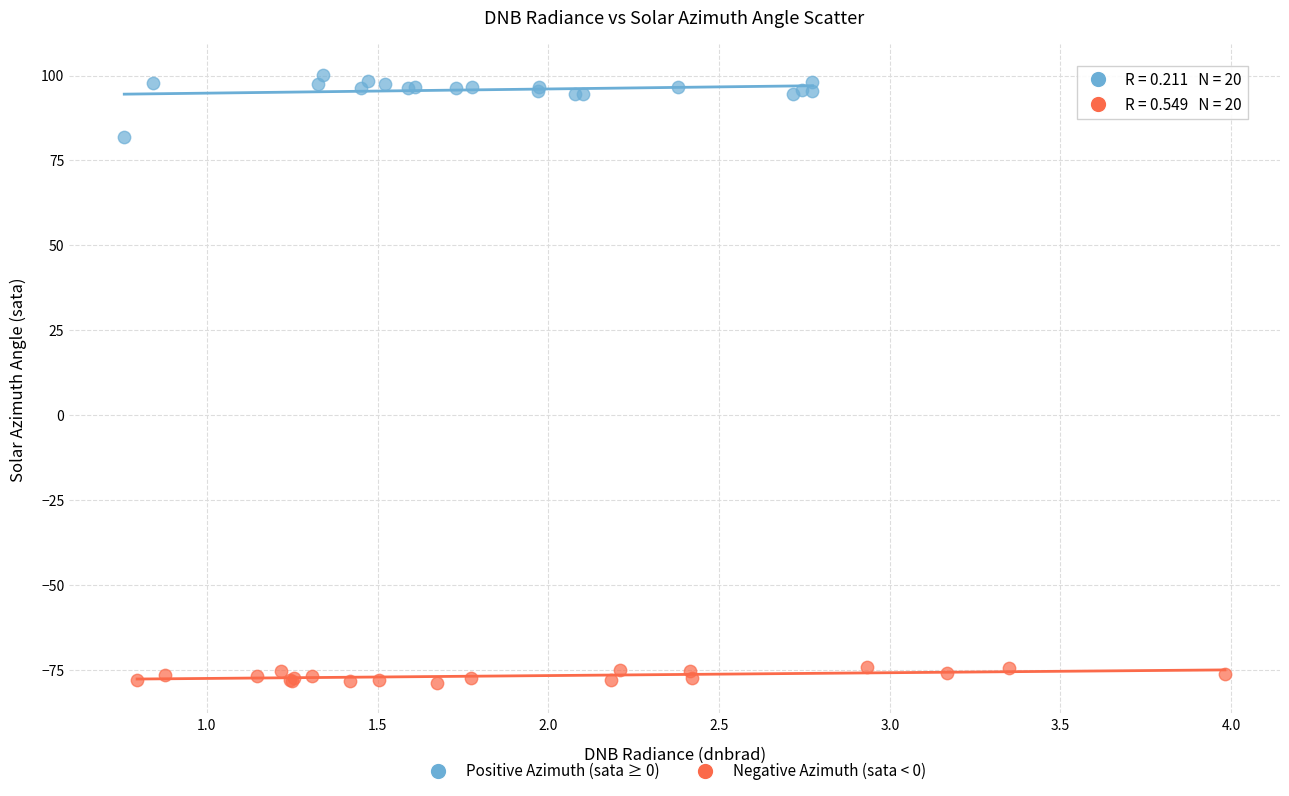

What are all the series names shown in the legend?

Positive Azimuth (sata ≥ 0), Negative Azimuth (sata < 0)